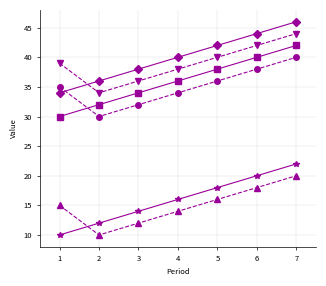

What is the spread (max minus min) of values at 4?

26